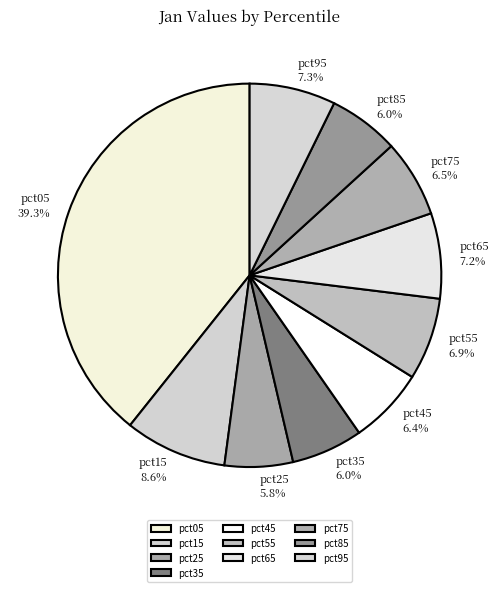

Which slice is the largest?

pct05